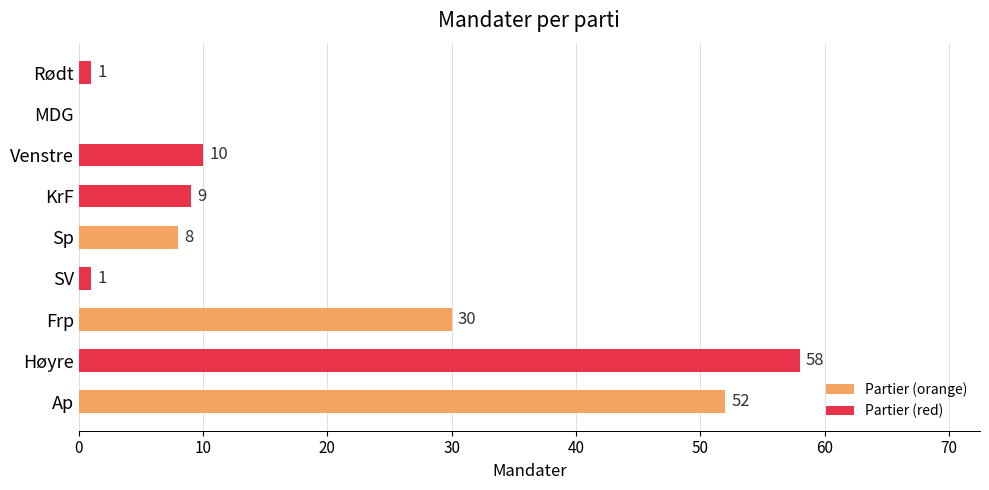

What is the average value?

19